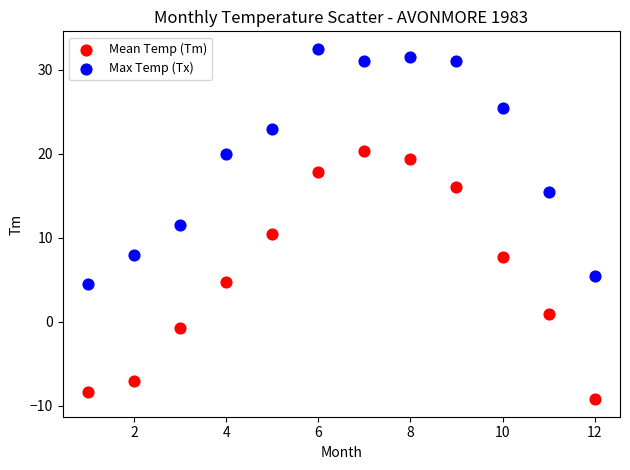

Which series reaches the minimum Y coordinate?

Mean Temp (Tm)